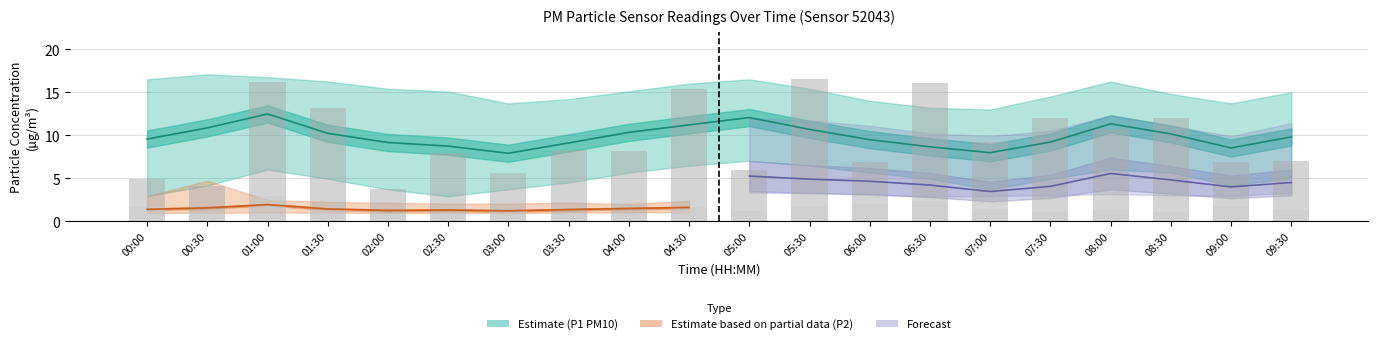

What is the average value of the P1 (PM10) series?

9.6